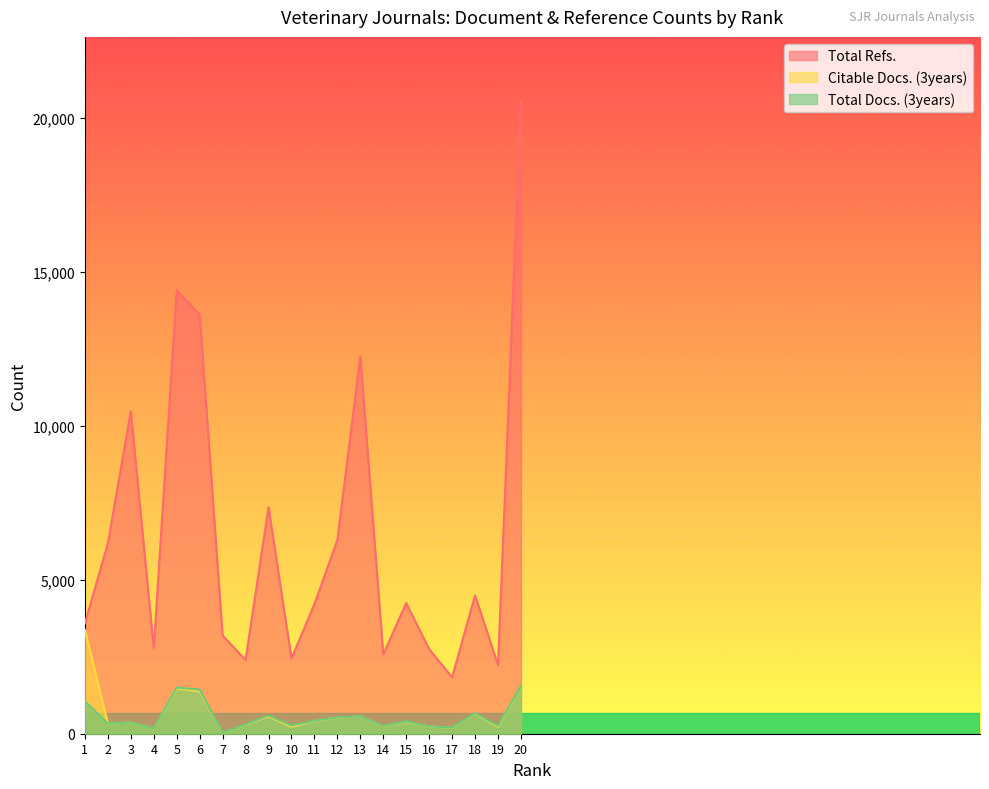

In Total Refs., how many points are higher than both neighbors (excluding endpoints)?

6